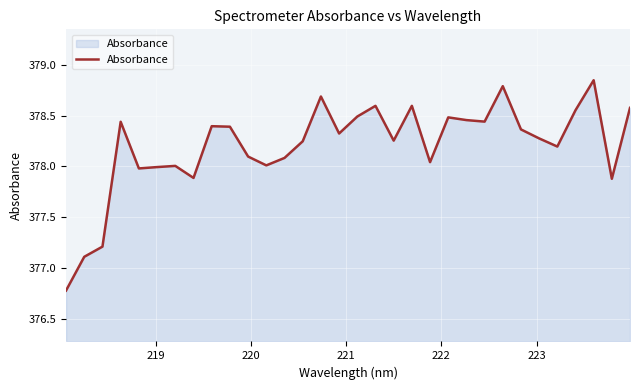

What is the minimum value shown in the chart?

376.8